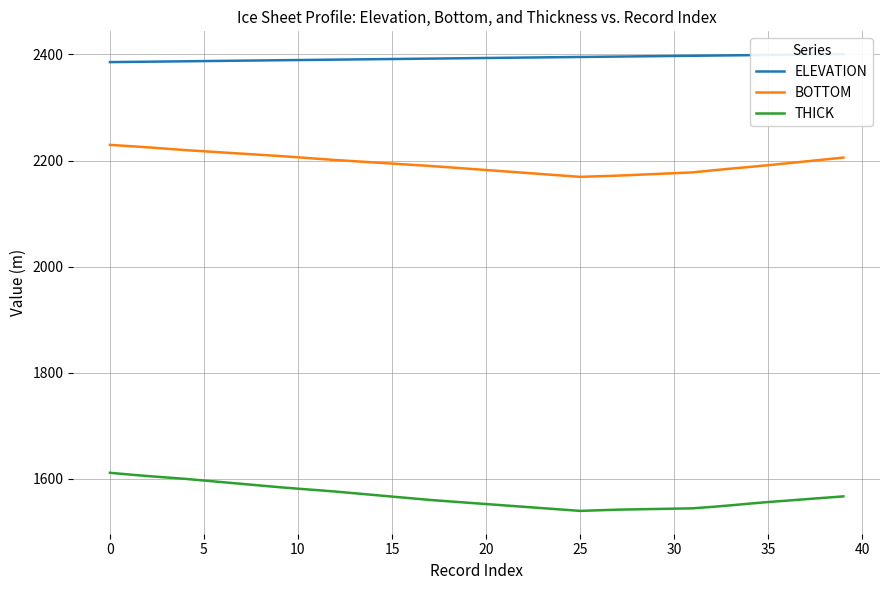

True or false: BOTTOM and THICK cross at least once.

False